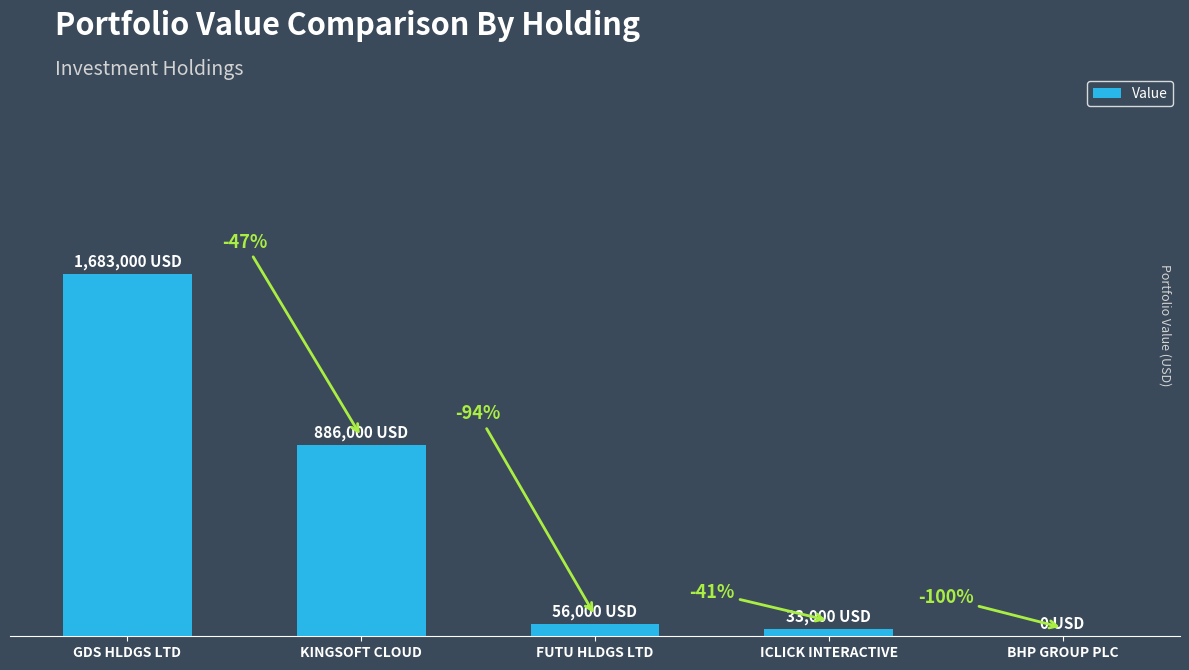

Are the bars horizontal?

No